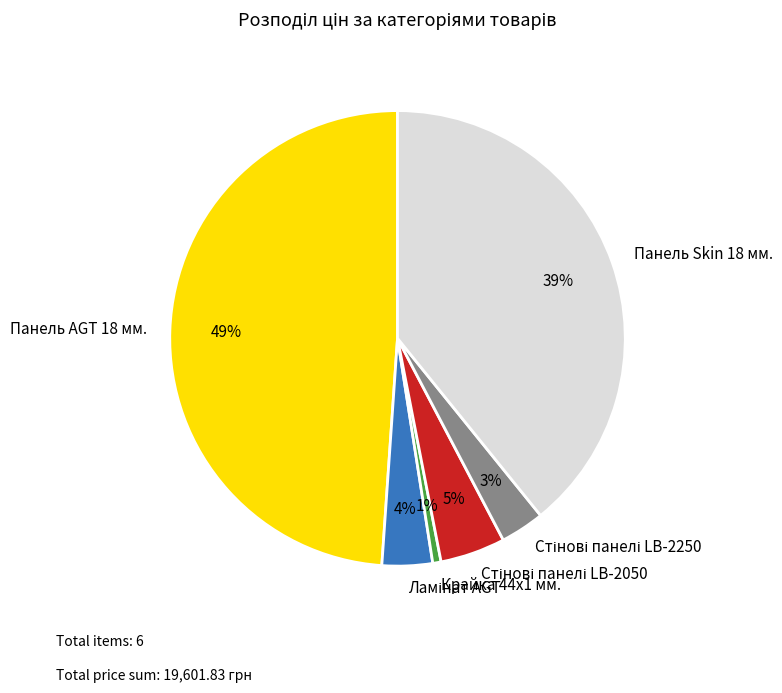

How many segments does this pie chart have?

6